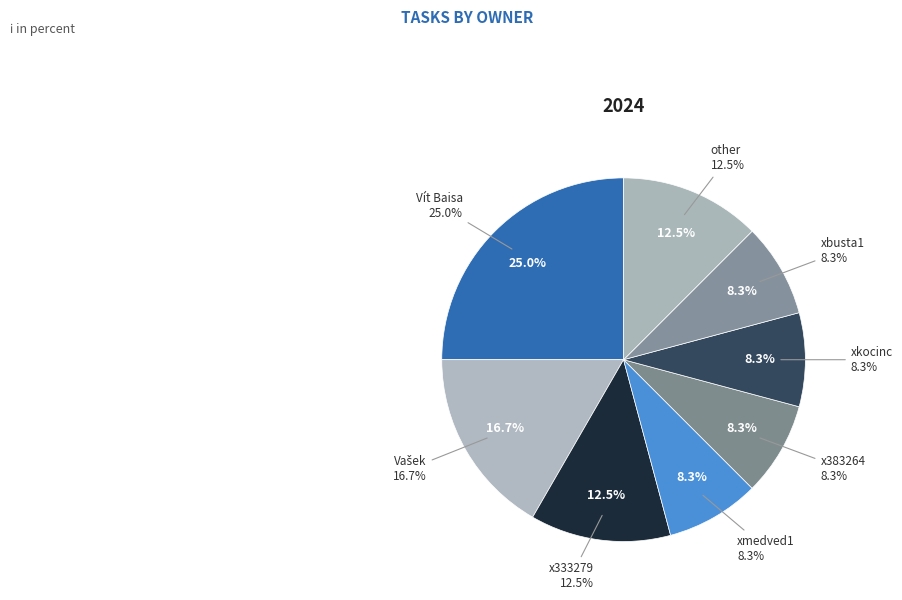

To the nearest percent, what portion does x333279 represent?

12%